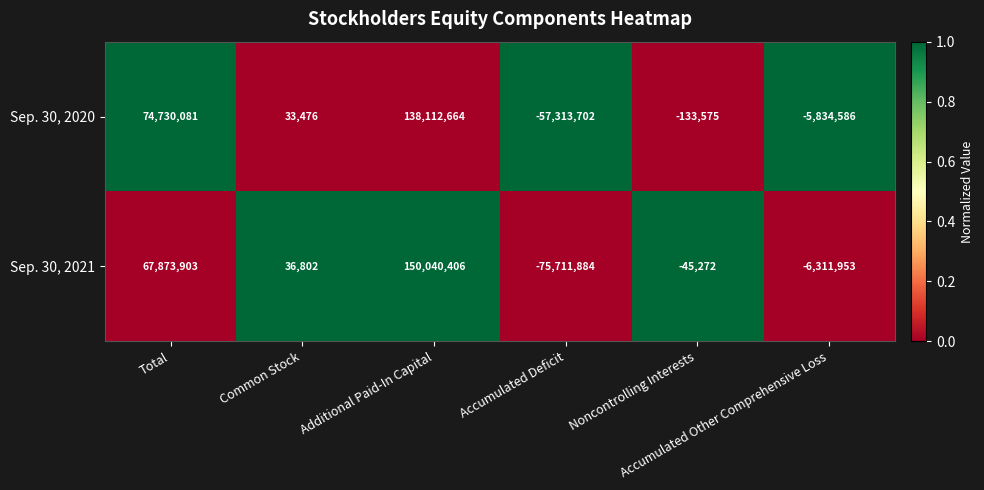

What is the spread (max minus min) of values at Common Stock?

3326